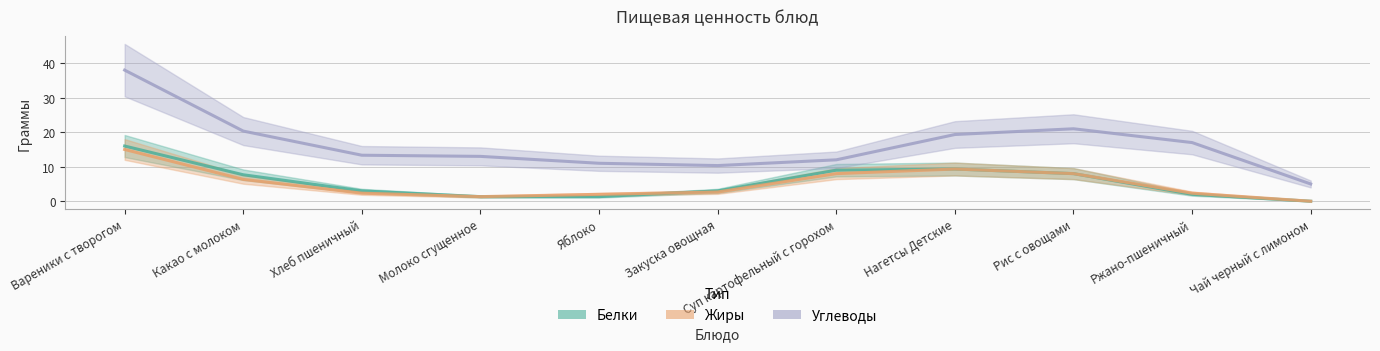

What position from the left is Яблоко?

5